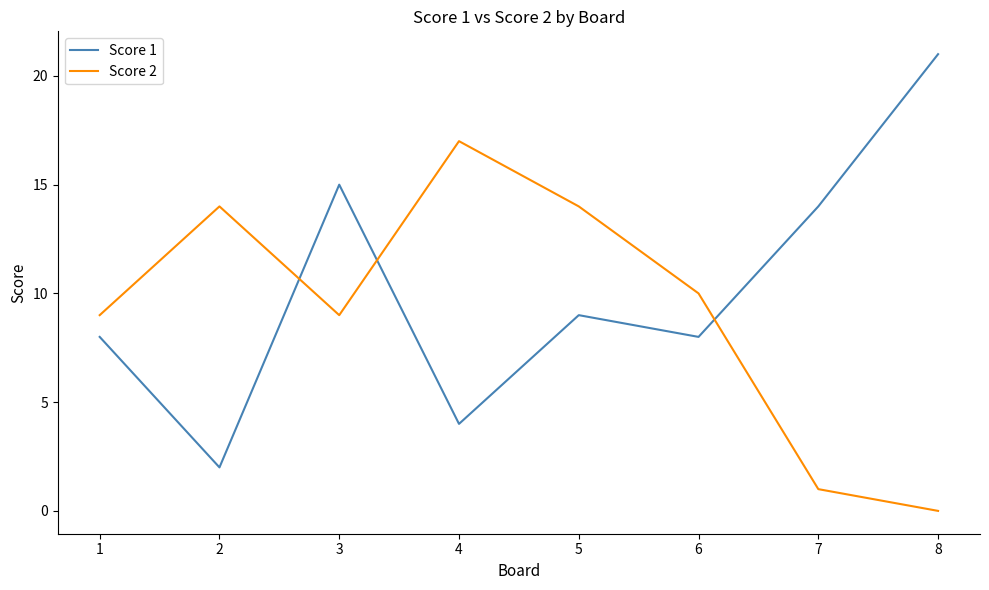

Reading left to right, extract all data points from this chart.

Score 1: 8	2	15	4	9	8	14	21
Score 2: 9	14	9	17	14	10	1	0